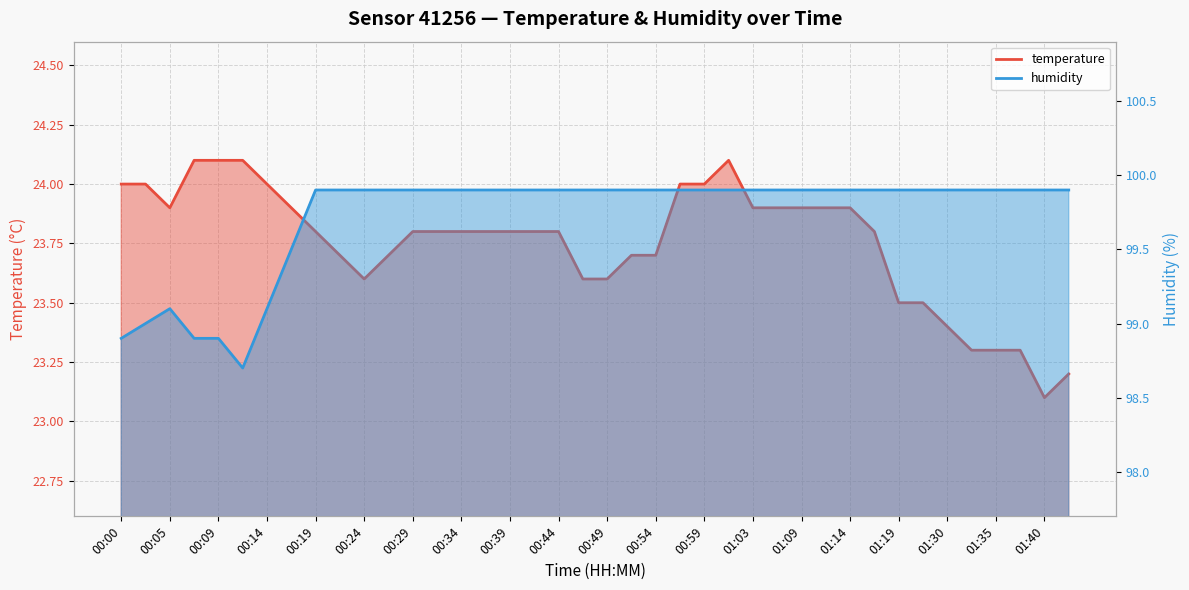

In temperature, how many points are lower than both neighbors (excluding endpoints)?

3